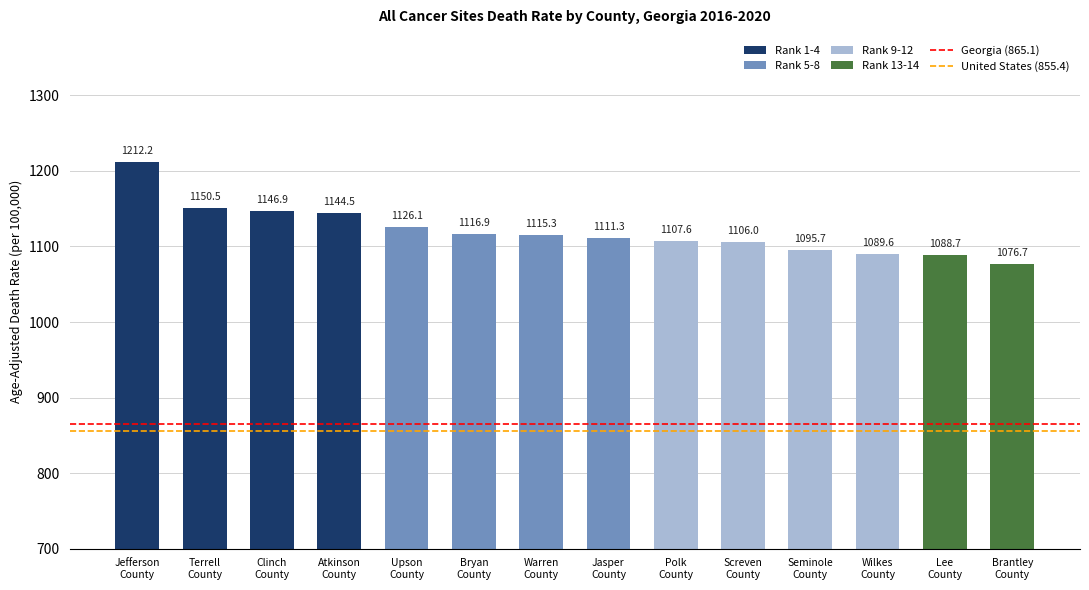

At which label is Georgia (865.1) closest to 865?

Jefferson
County